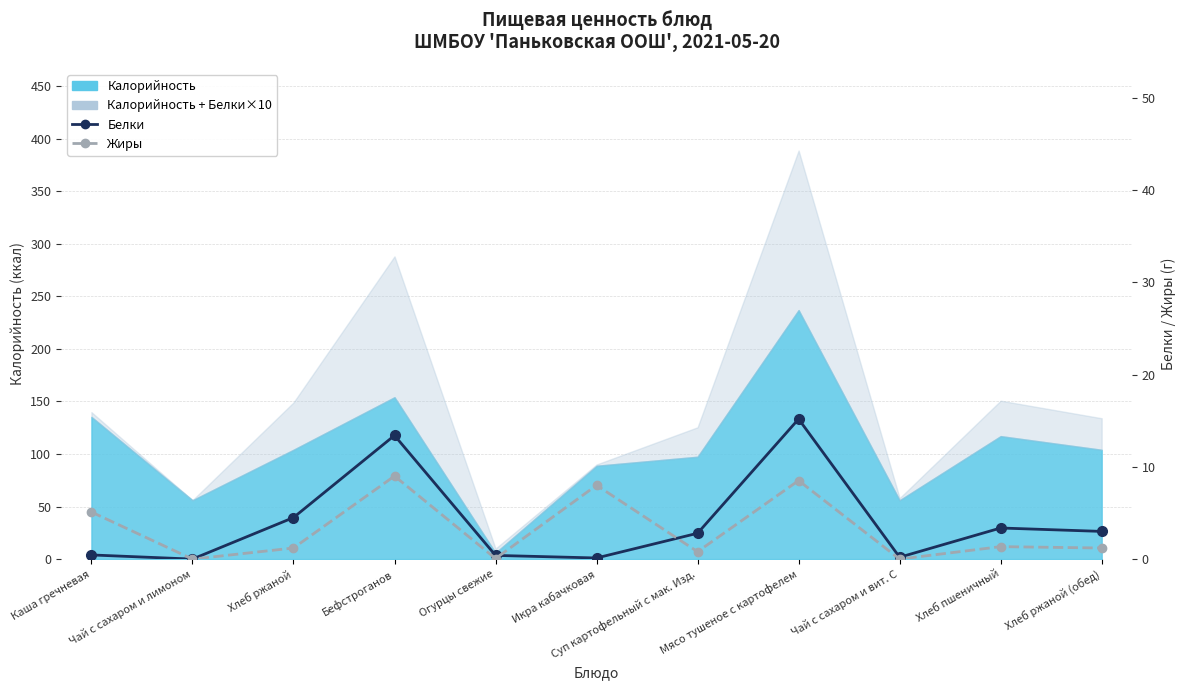

List the labels in order of Жиры value, largest first.

Бефстроганов, Мясо тушеное с картофелем, Икра кабачковая, Каша гречневая, Хлеб пшеничный, Хлеб ржаной, Хлеб ржаной (обед), Суп картофельный с мак. Изд., Огурцы свежие, Чай с сахаром и лимоном, Чай с сахаром и вит. С